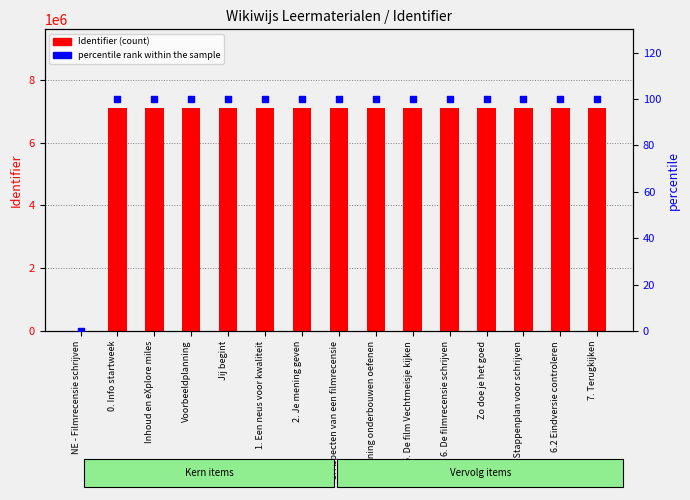

At which category is the sum across all series the highest?

7. Terugkijken